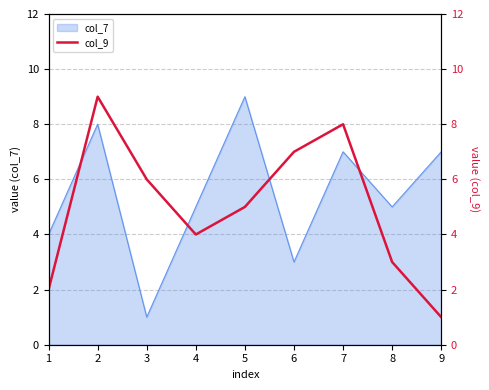

What is the change in value from 5 to 7?

+3